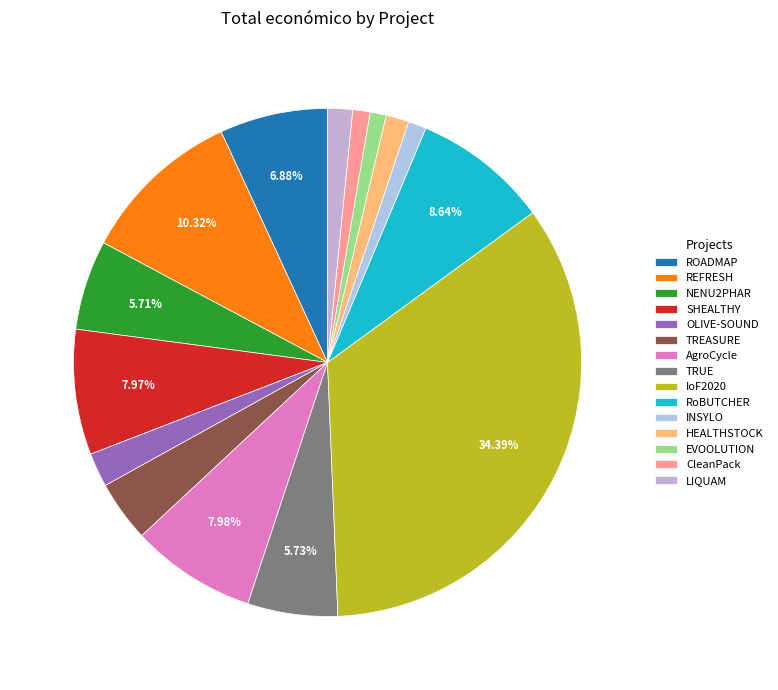

The LIQUAM slice represents 17% of the pie. True or false?

False